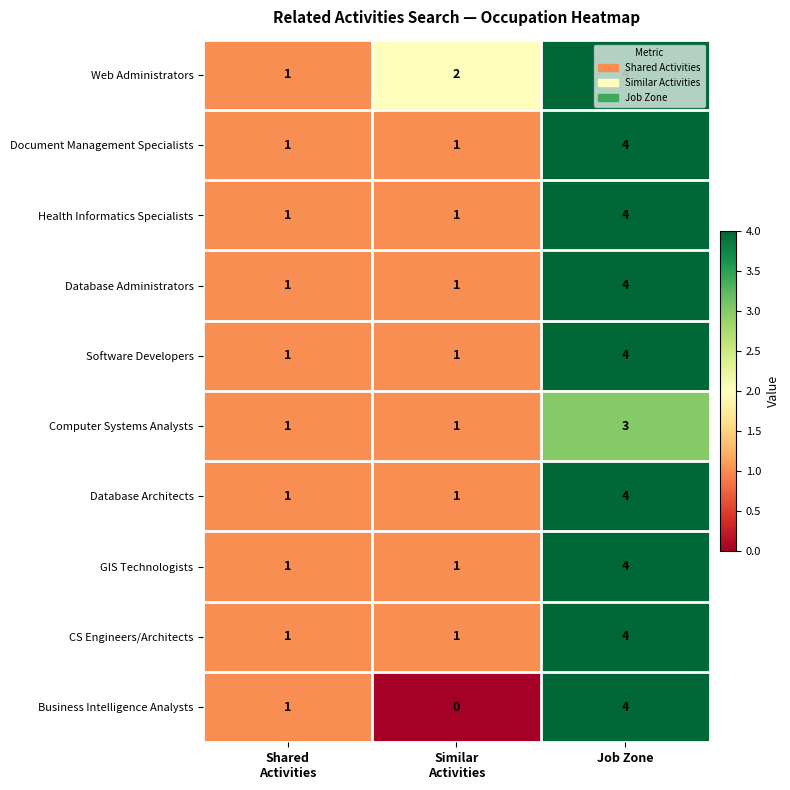

At which category is the sum across all series the highest?

Job Zone